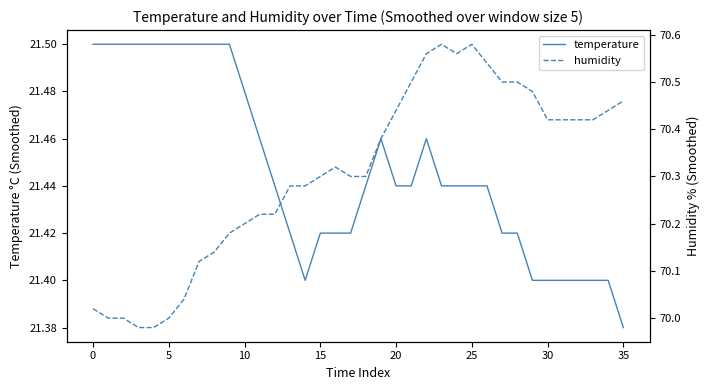

Is it true that temperature equals 10.2 at 15?

False